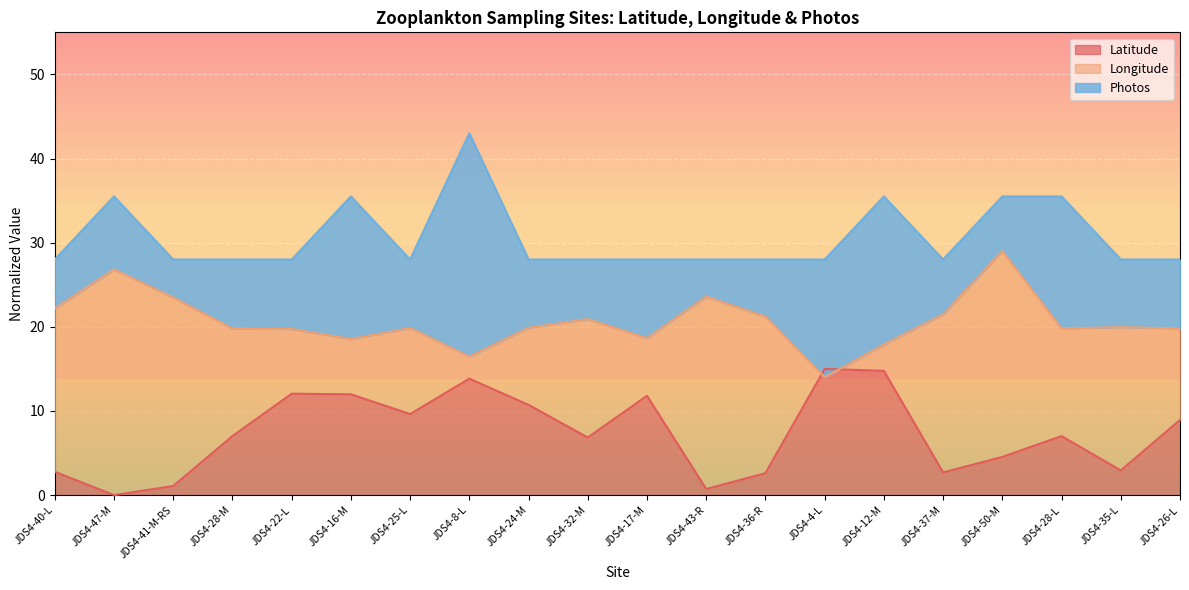

Between which two adjacent categories do Latitude and Longitude first intersect?

JDS4-36-R and JDS4-4-L